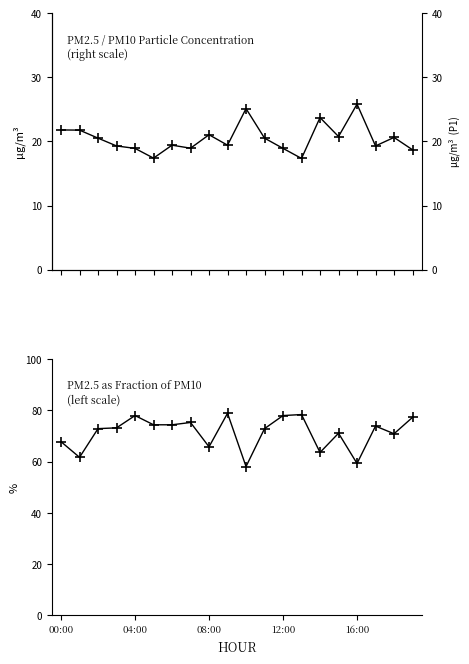

Where is P1 (PM10) nearest to the value 21?

08:00